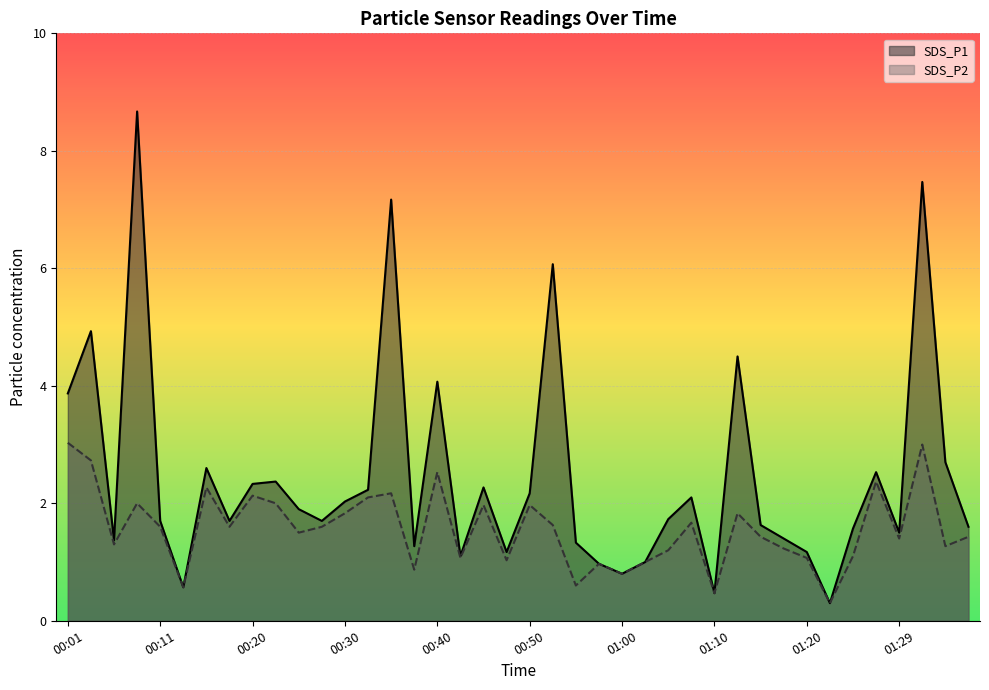

True or false: SDS_P2 has a value of 1.4 at 01:29.

True